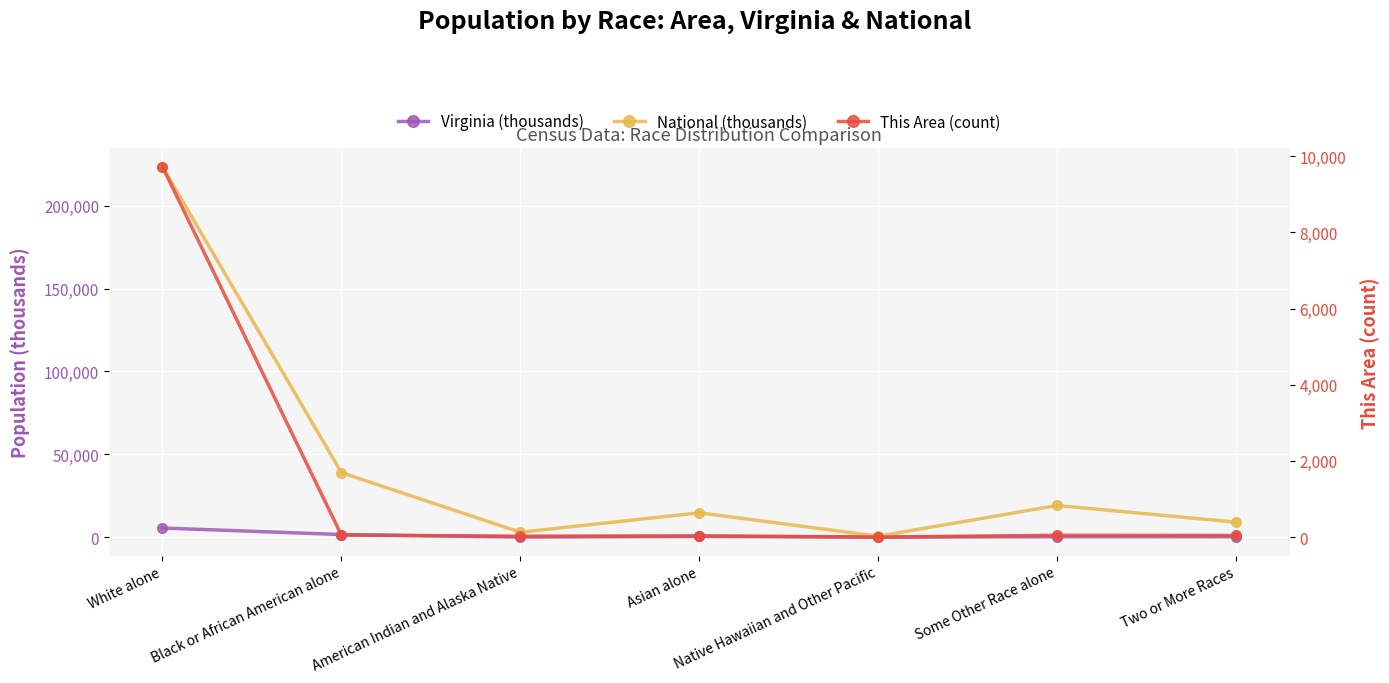

What position from the right is Some Other Race alone?

2